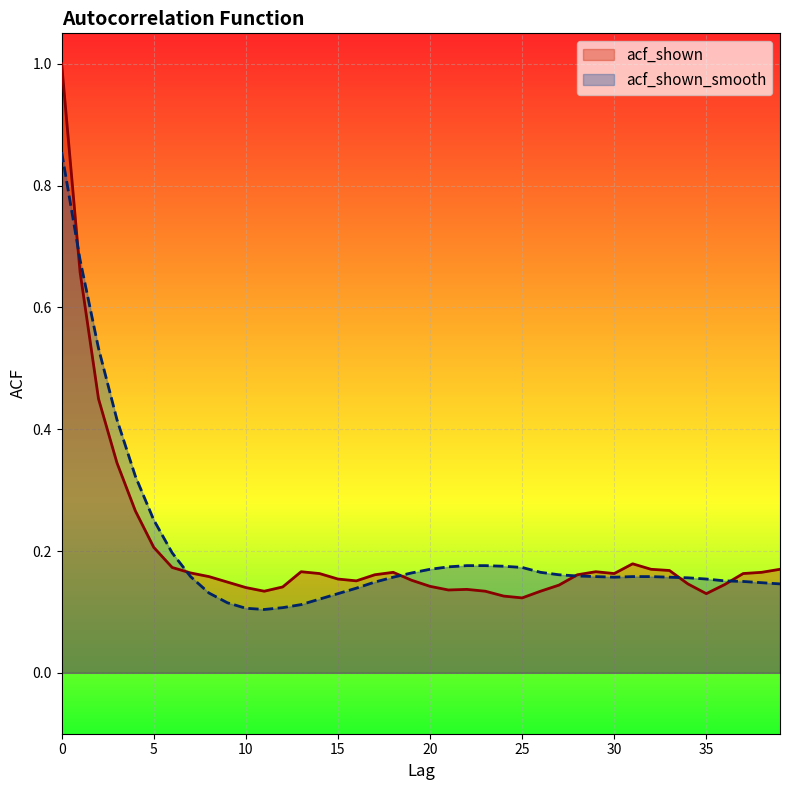

Between which two adjacent categories do acf_shown and acf_shown_smooth first intersect?

0 and 1